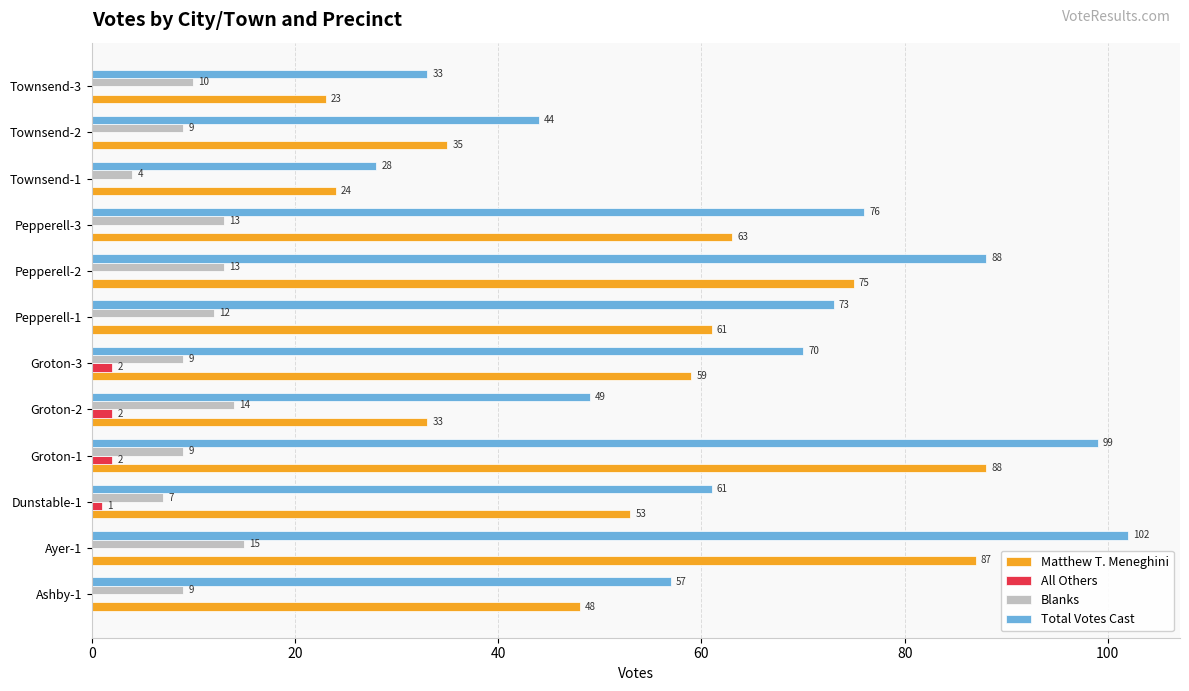

At which category is the sum across all series the highest?

Ayer-1